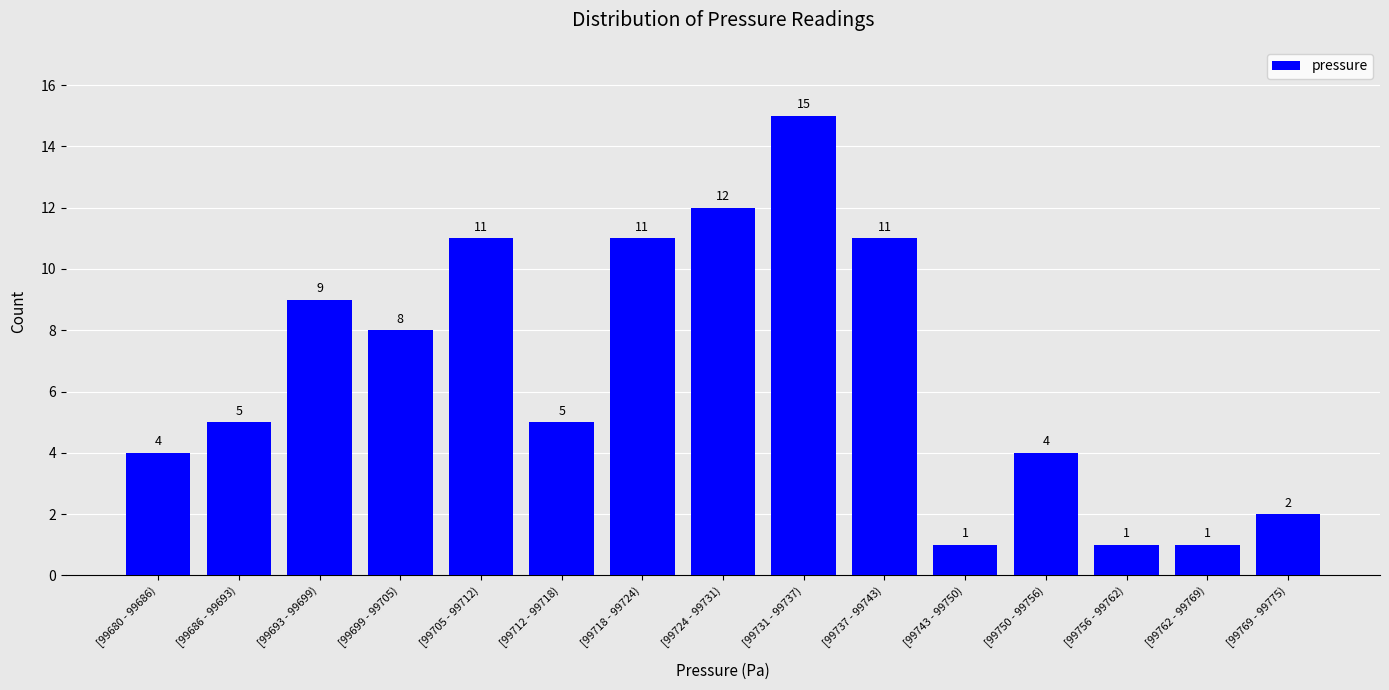

Reading right to left, what are all the values shown in this chart?

[99769 - 99775)=2	[99762 - 99769)=1	[99756 - 99762)=1	[99750 - 99756)=4	[99743 - 99750)=1	[99737 - 99743)=11	[99731 - 99737)=15	[99724 - 99731)=12	[99718 - 99724)=11	[99712 - 99718)=5	[99705 - 99712)=11	[99699 - 99705)=8	[99693 - 99699)=9	[99686 - 99693)=5	[99680 - 99686)=4